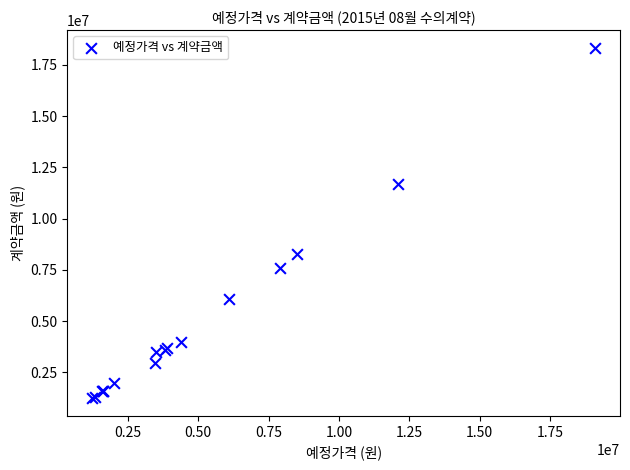

What Y value in the scatter plot is closest to 9786000?

8269250